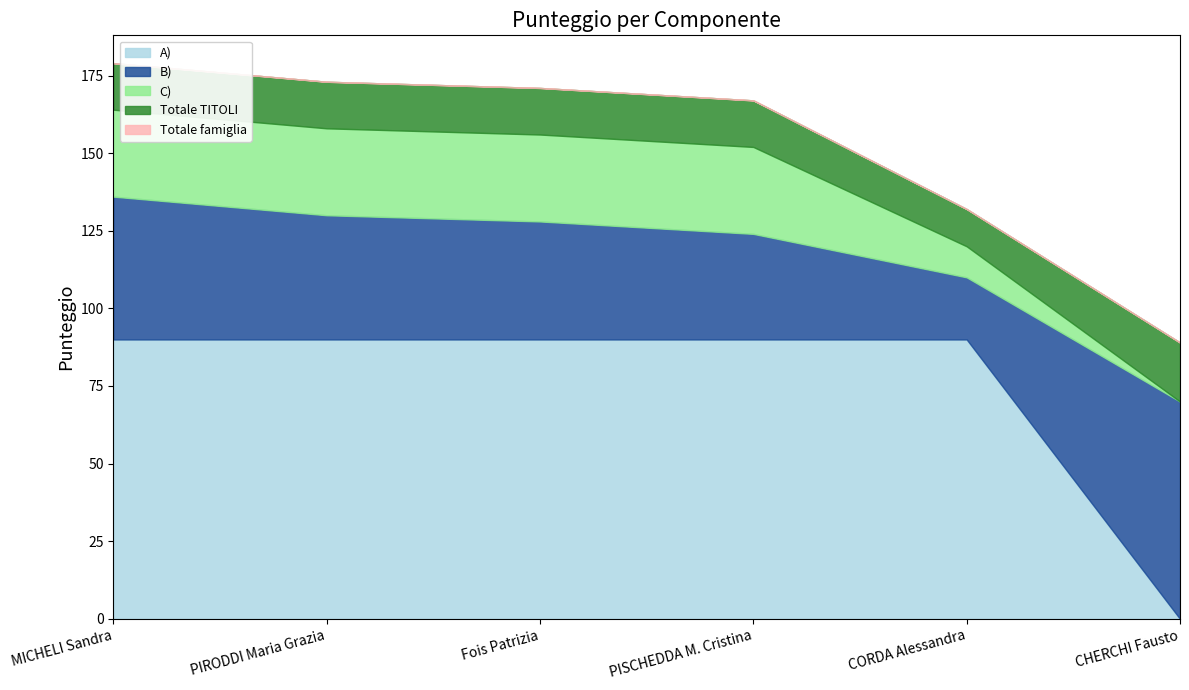

At which label does Totale TITOLI first exceed 15?

CHERCHI Fausto